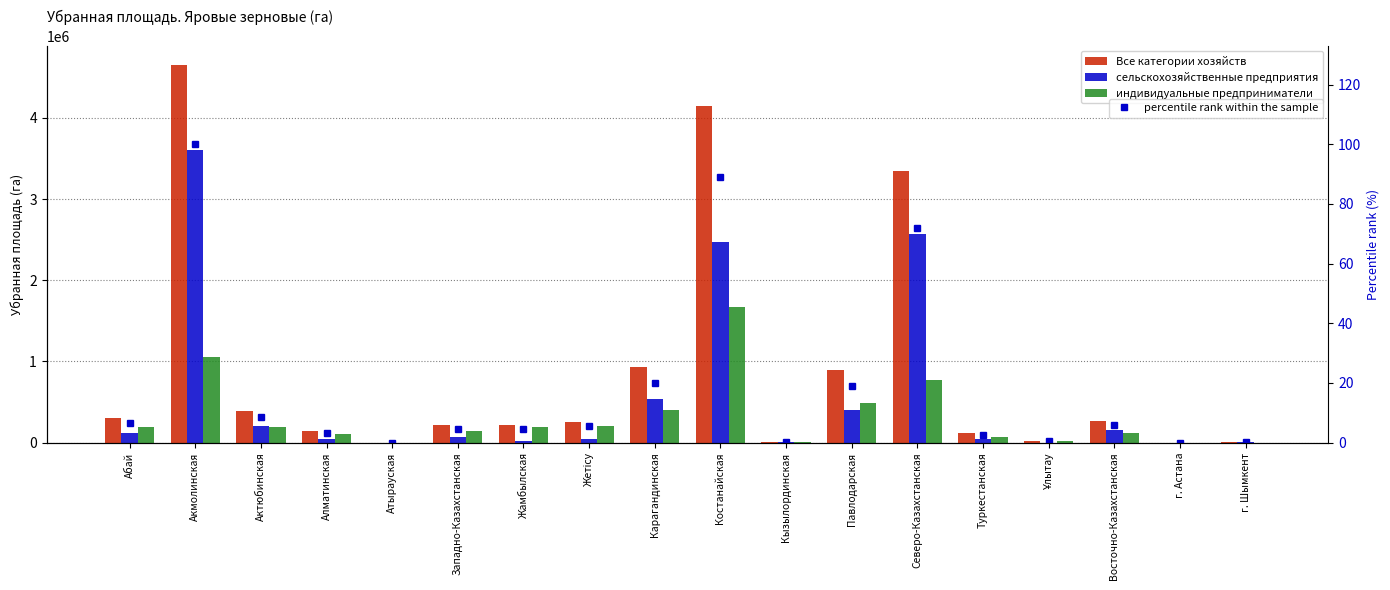

At Павлодарская, list the series in order from smallest to largest.

percentile rank within the sample, сельскохозяйственные предприятия, индивидуальные предприниматели, Все категории хозяйств